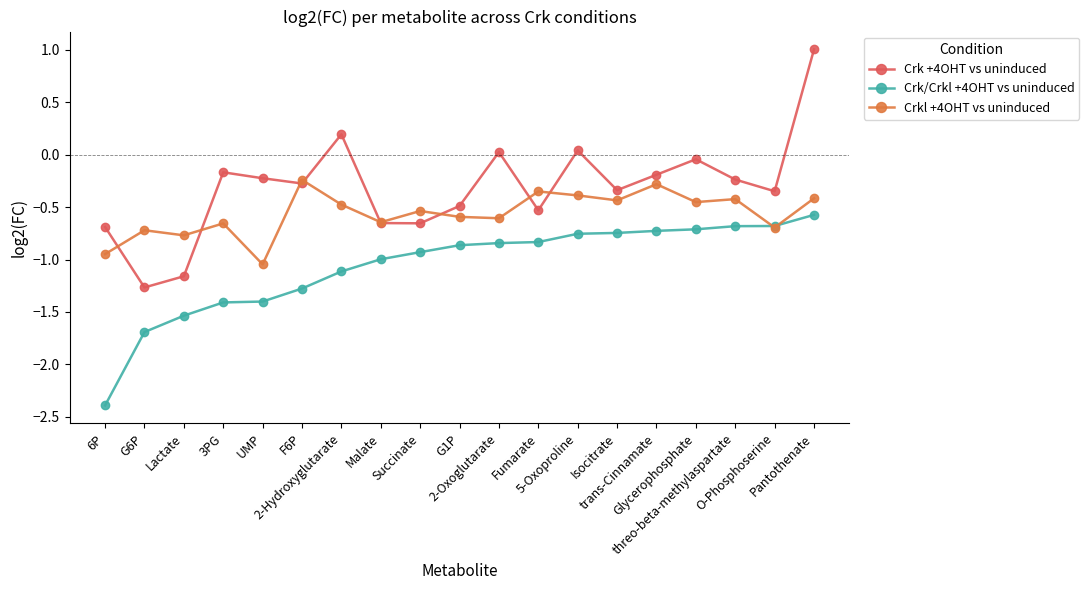

Is this an area chart (filled region under the line)?

No